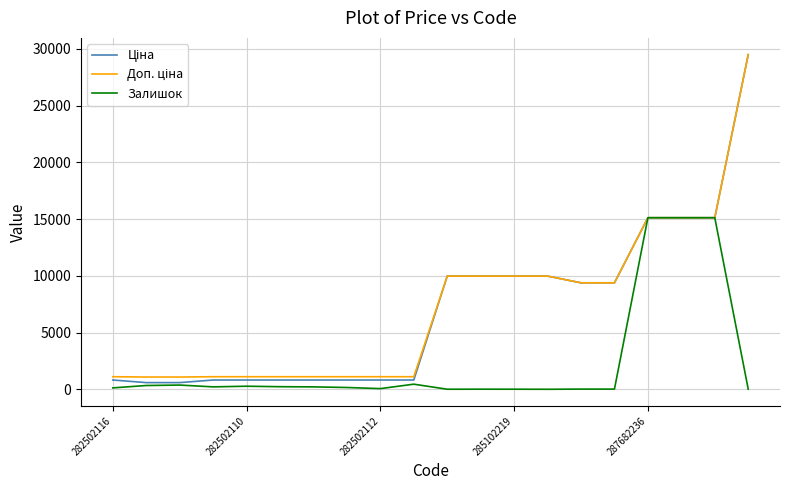

What is the maximum value shown in the chart?

29491.5